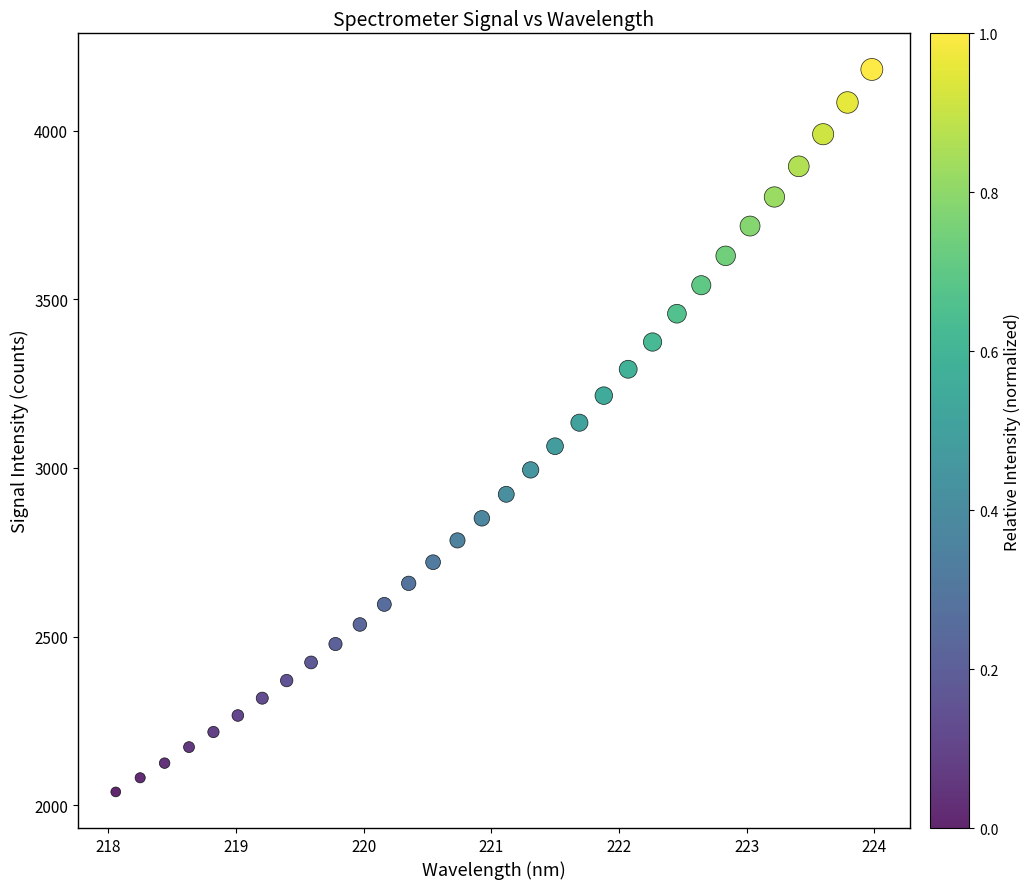

What is the range of X values (max minus min)?

5.9